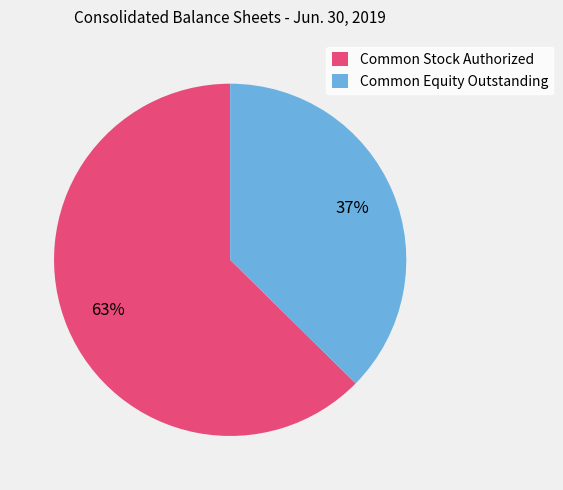

What is the largest slice in the pie chart?

Common Stock Authorized